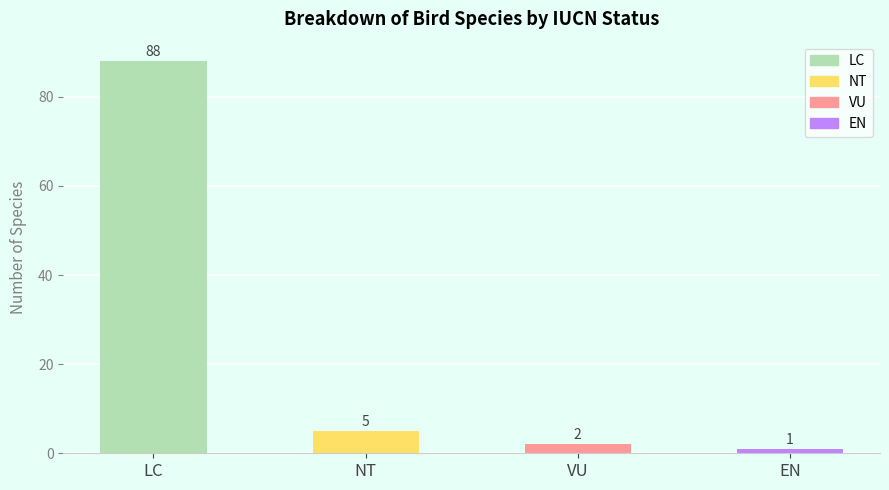

What is the greatest value displayed?

88